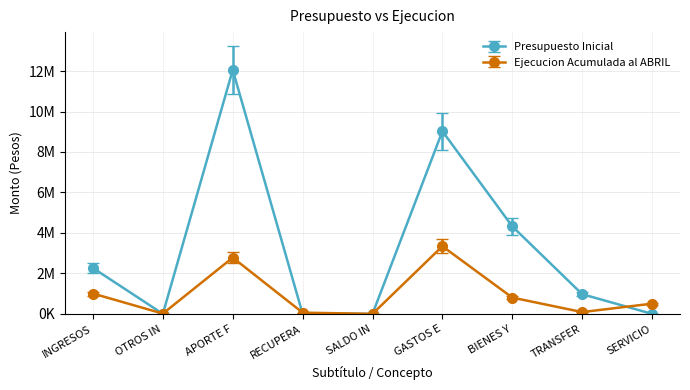

How many intersections are there between Presupuesto Inicial and Ejecucion Acumulada al ABRIL?

5